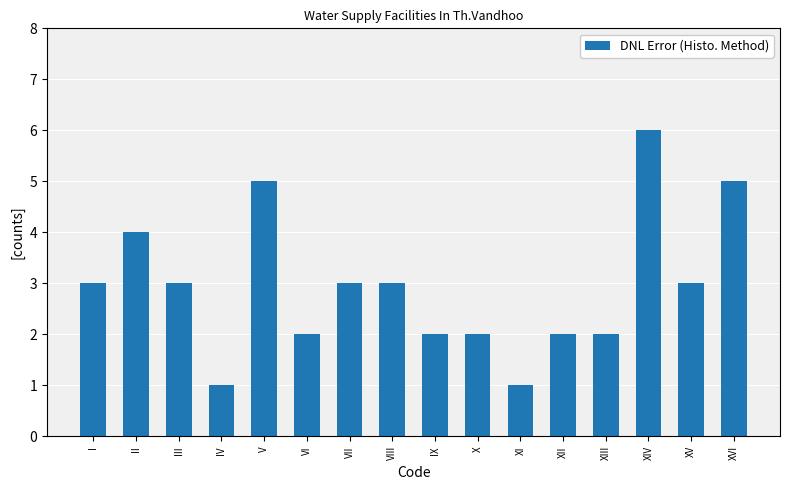

Approximately how many times larger is the value at II compared to I?

1.3